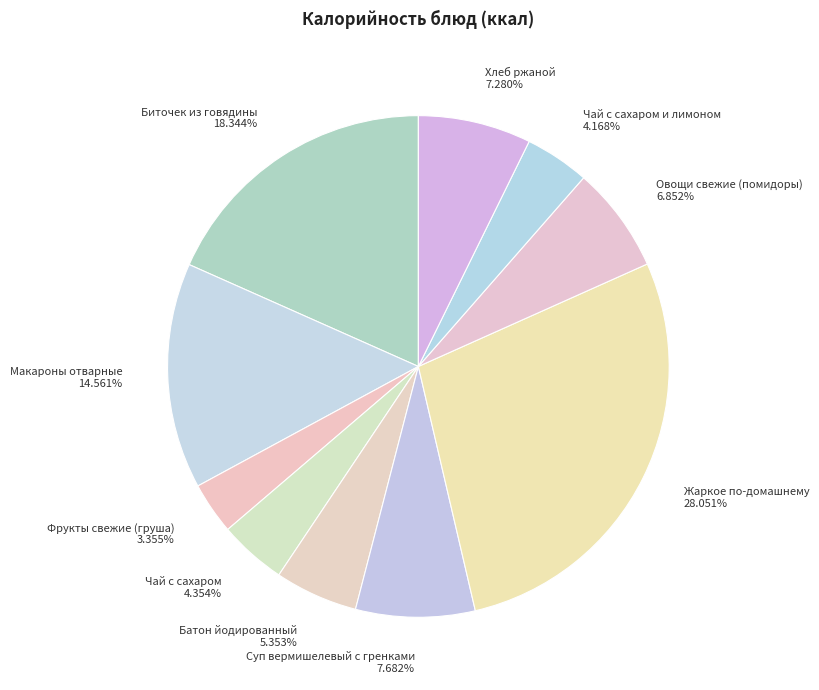

Does Суп вермишелевый с гренками represent more than half of the total?

No